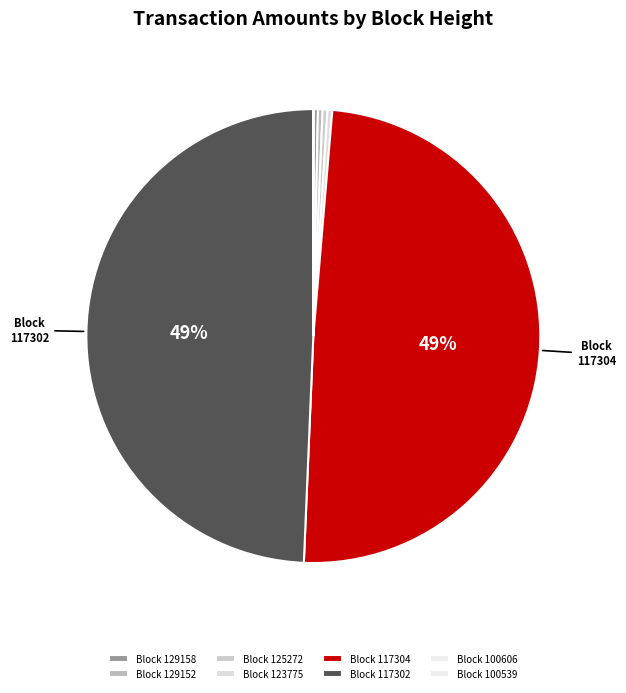

To the nearest percent, what is the average slice percentage?

12%